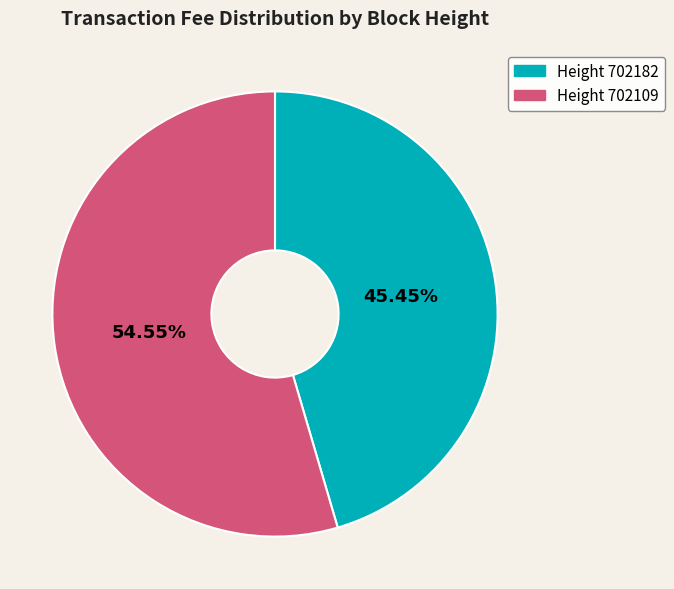

Is there any slice that represents more than half of the pie?

Yes